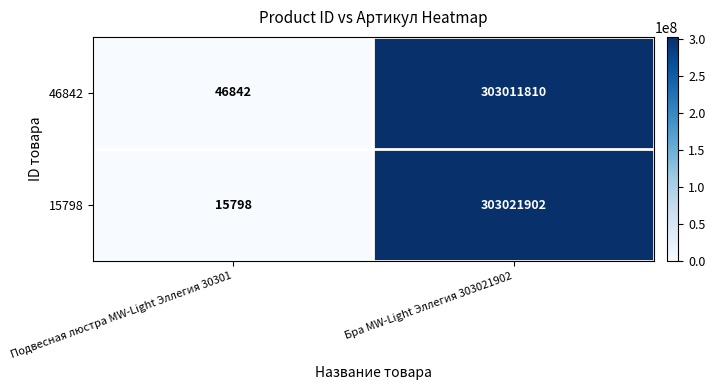

At which category does the chart reach its peak across all series?

Бра MW-Light Эллегия 303021902